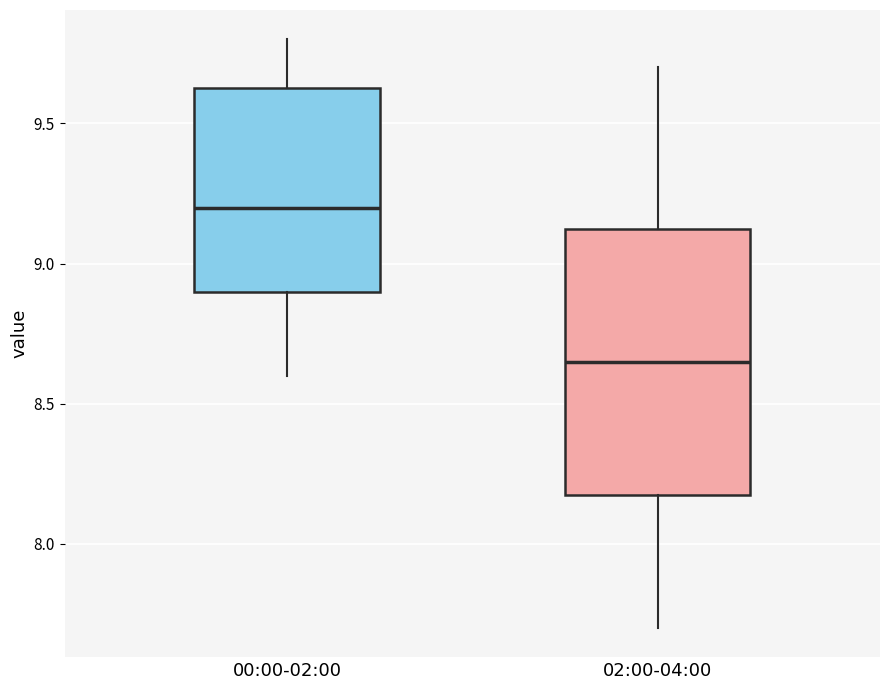

Reading left to right, read every box against the y-axis: the position of its median line, the range the box covers, and the ends of its whiskers. The values are not printed on the chart, so give them approximately, as read against the axis.

00:00-02:00: median 9.20, box 8.90 to 9.65, whiskers 8.60 to 9.80
02:00-04:00: median 8.65, box 8.20 to 9.15, whiskers 7.70 to 9.70